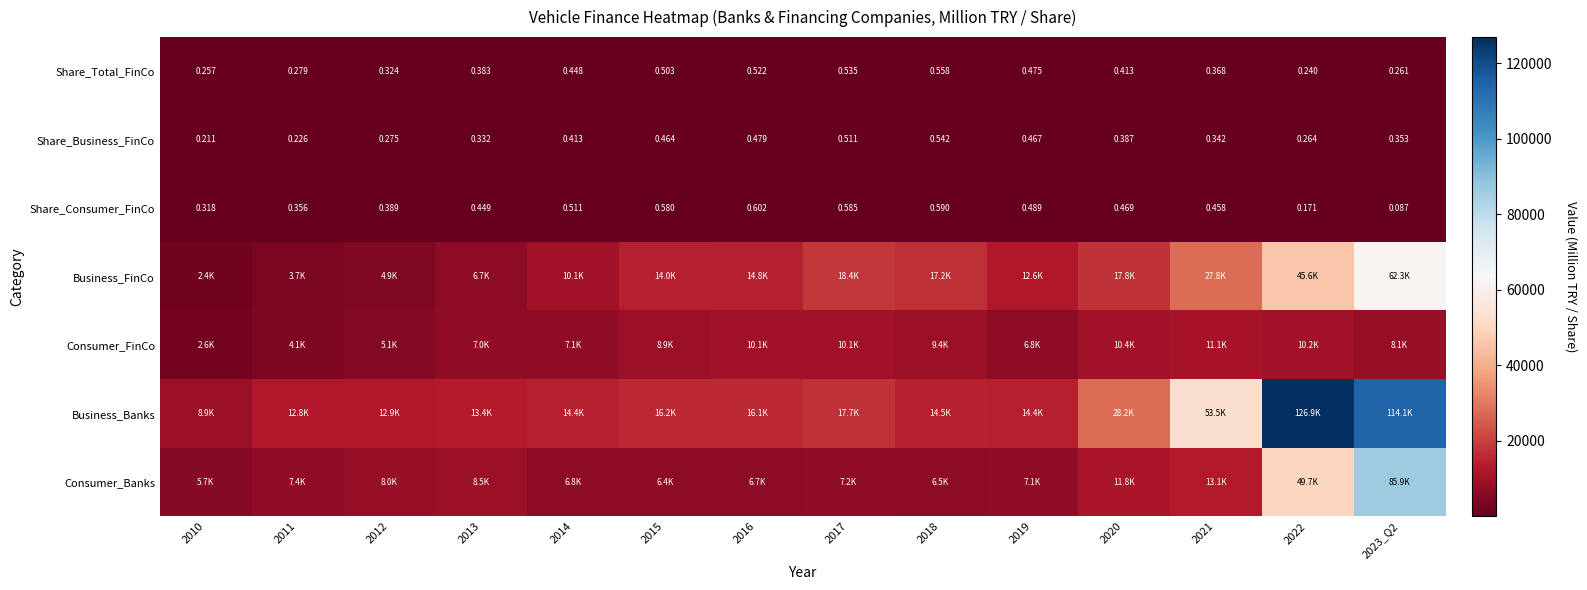

What is the sum of all Share_Consumer_FinCo values?

6.1